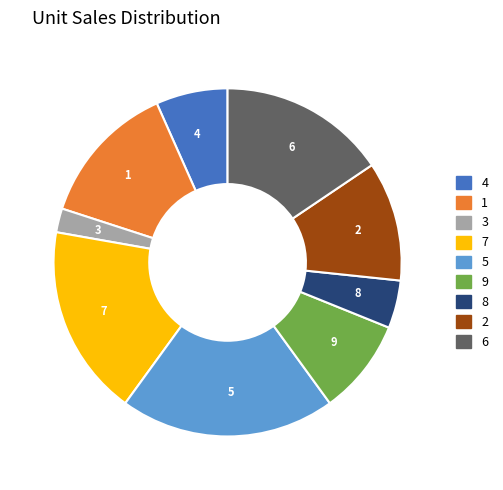

Do 9 and 4 together represent more than half of the pie?

No